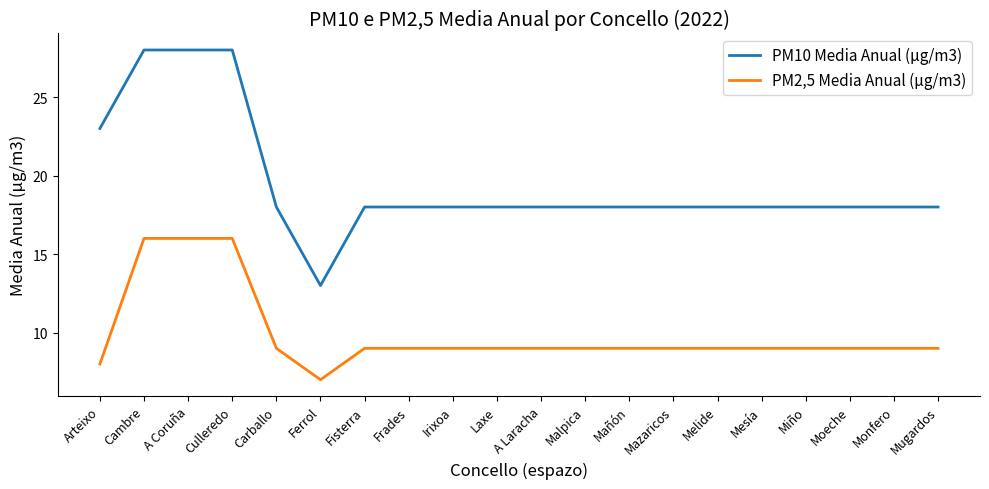

True or false: PM10 Media Anual (µg/m3) and PM2,5 Media Anual (µg/m3) intersect in this chart.

False